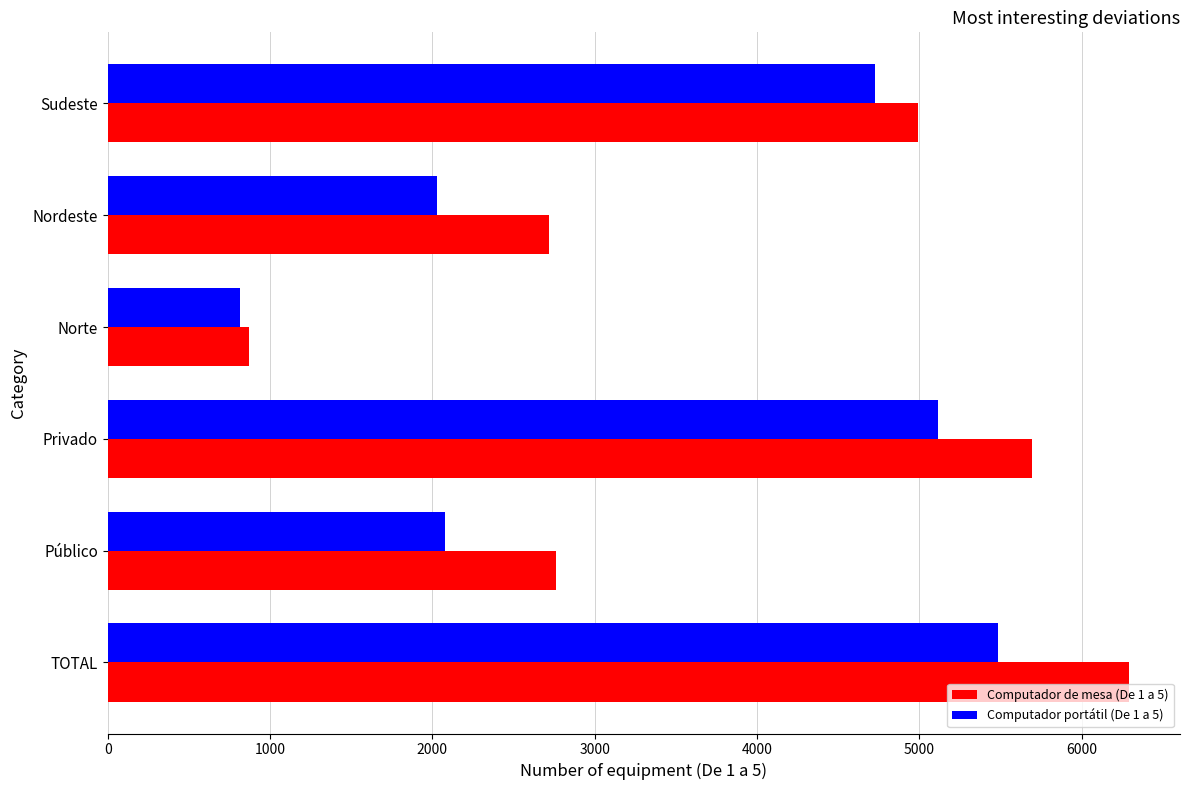

Is it true that Computador portátil (De 1 a 5) equals 1283.3 at Sudeste?

False